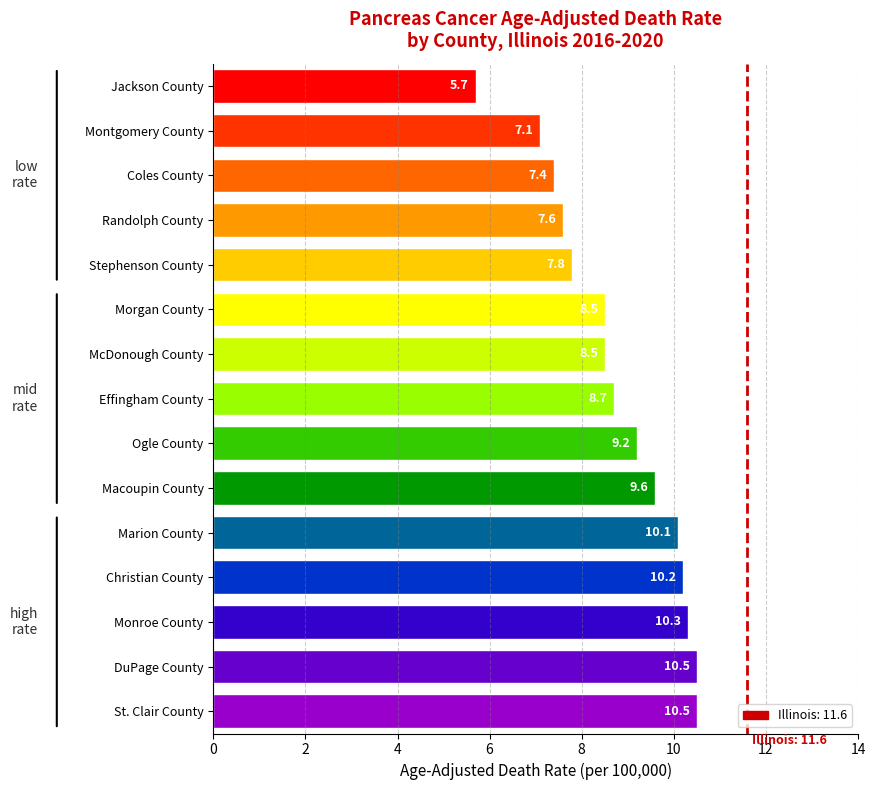

What is the sum of all values?

131.7